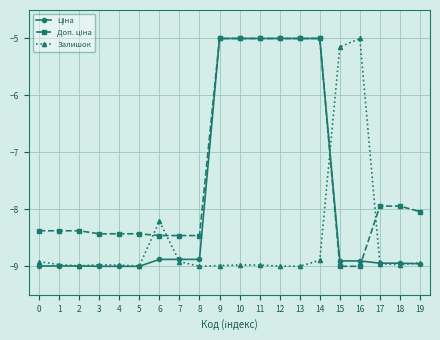

The value of Залишок at 8 is -12.6. True or false?

False